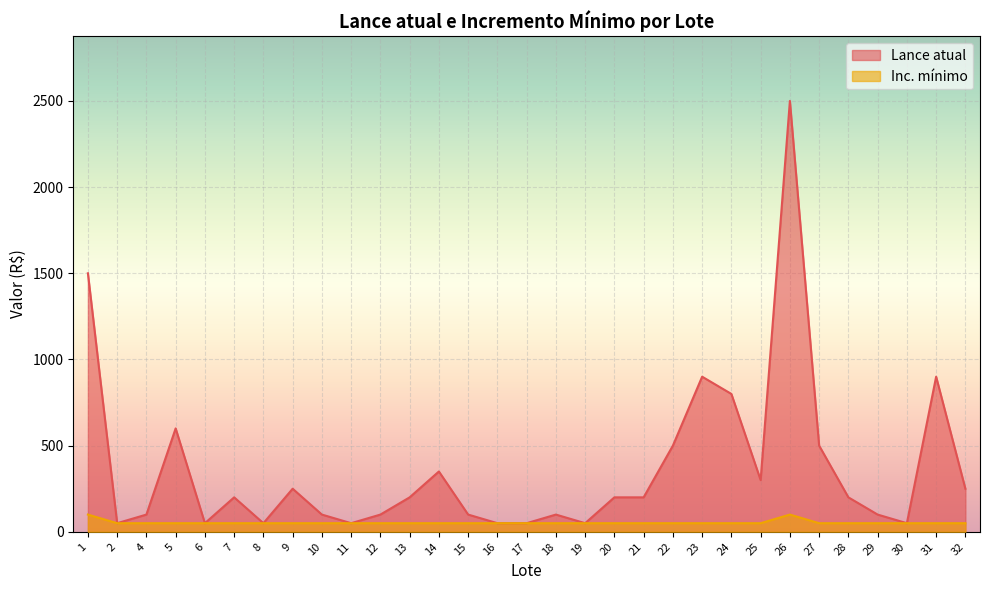

Which series has the largest range (max minus min)?

Lance atual